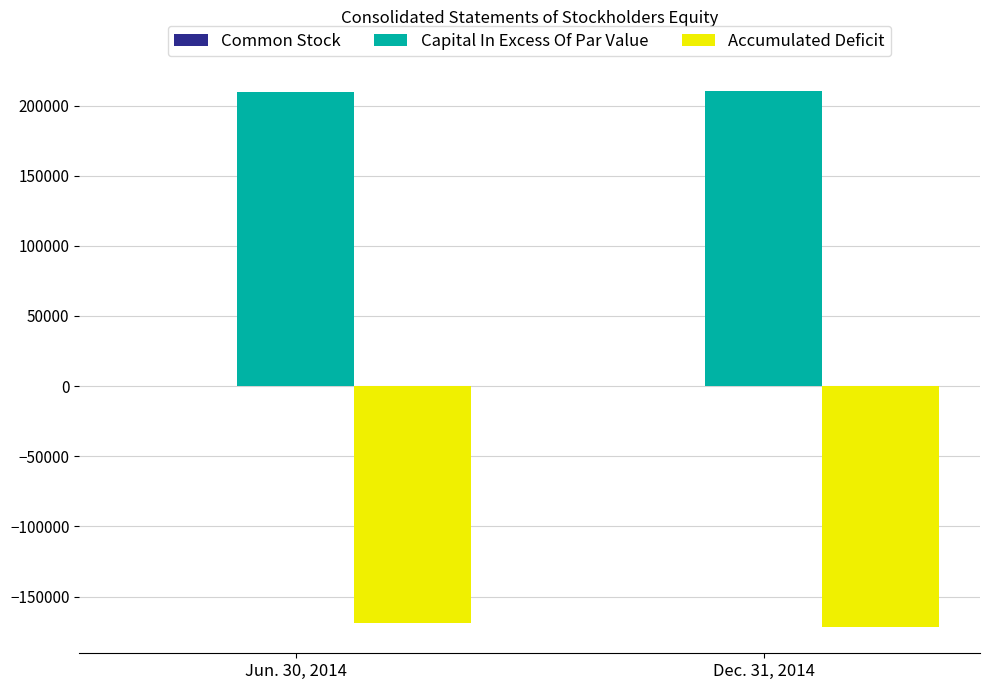

What is the maximum value shown in the chart?

210121